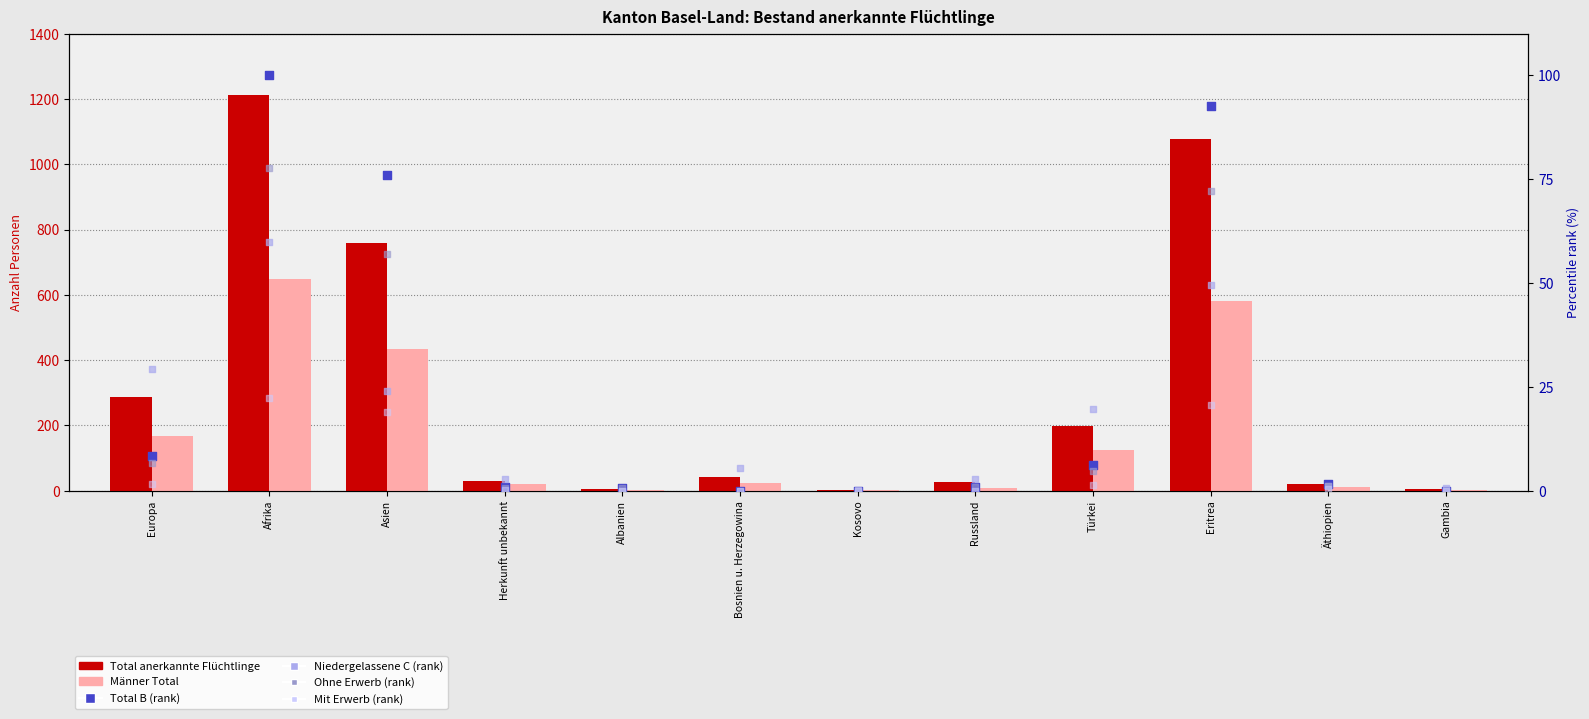

Which series has the widest spread of Y values?

Total anerkannte Flüchtlinge